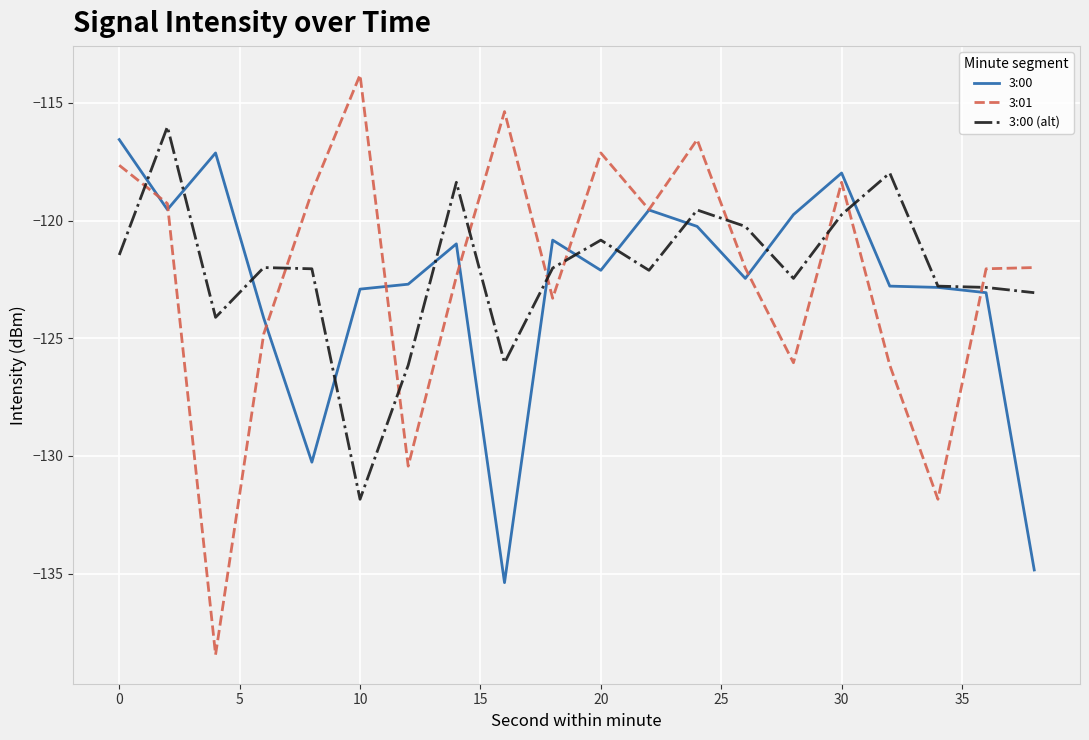

What is the lowest value of the 3:00 series?

-135.4